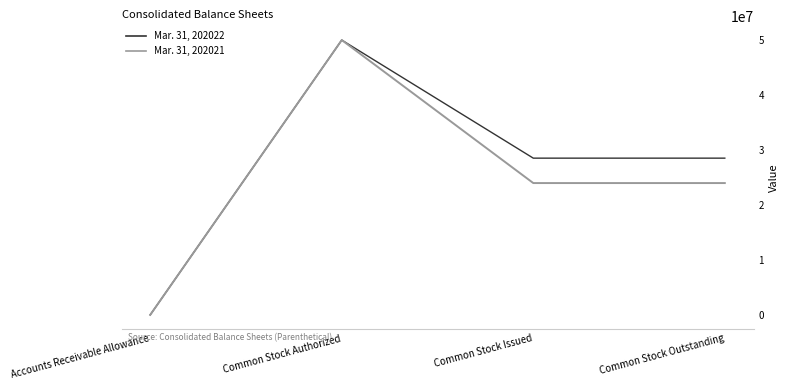

What position from the left is Common Stock Issued?

3